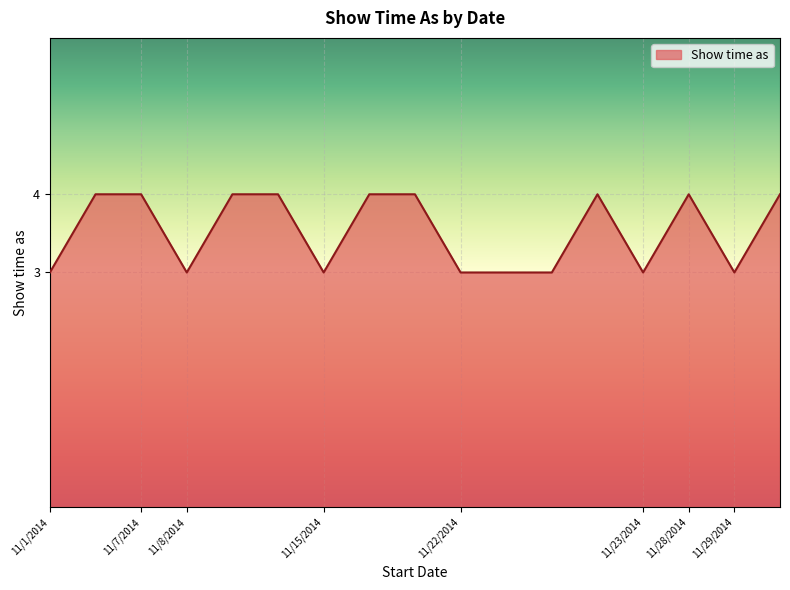

What is the average value?

4